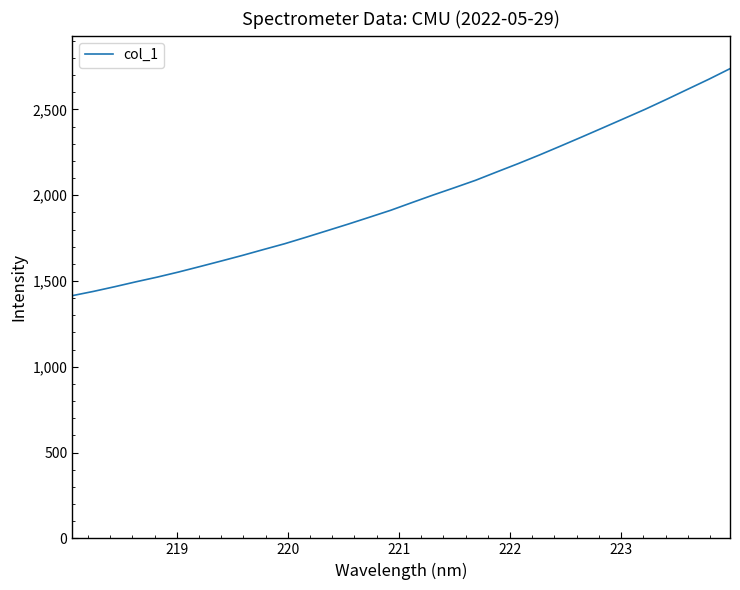

What is the difference between the maximum and minimum values?

1323.0